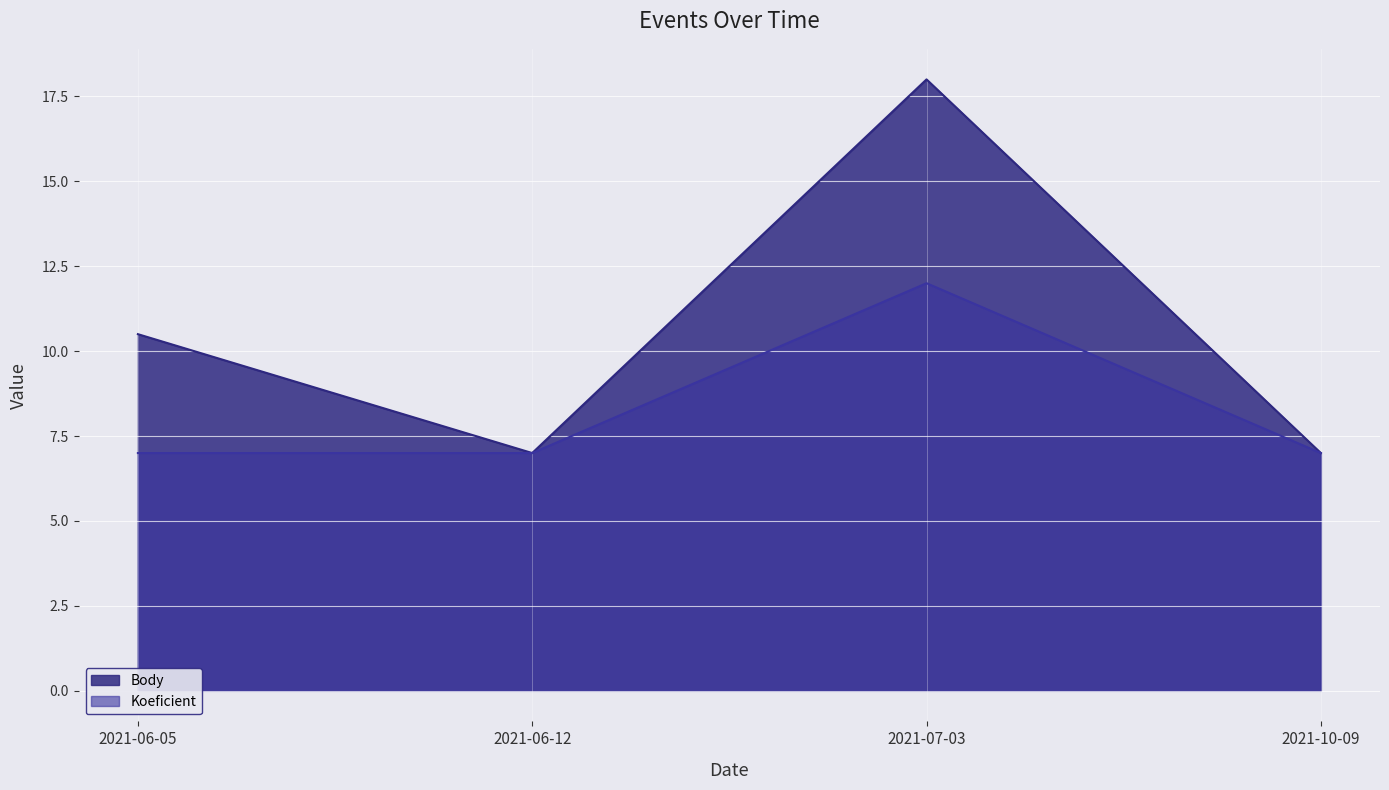

True or false: Body and Koeficient intersect in this chart.

False